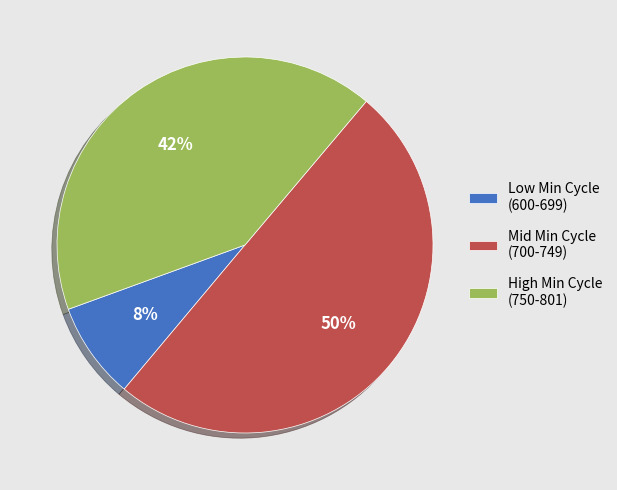

The High Min Cycle (750-801) slice represents 56% of the pie. True or false?

False